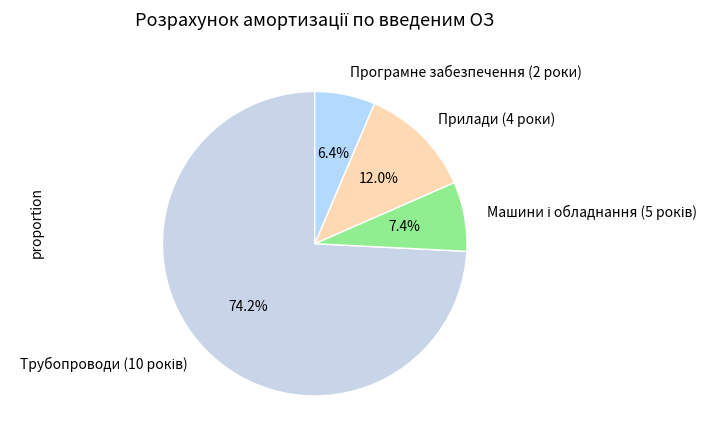

To the nearest percent, what is the average slice percentage?

25%